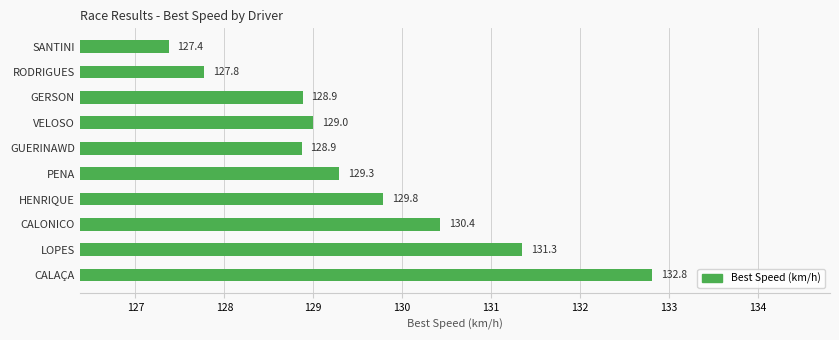

True or false: the data shows 128.9 at GERSON.

True